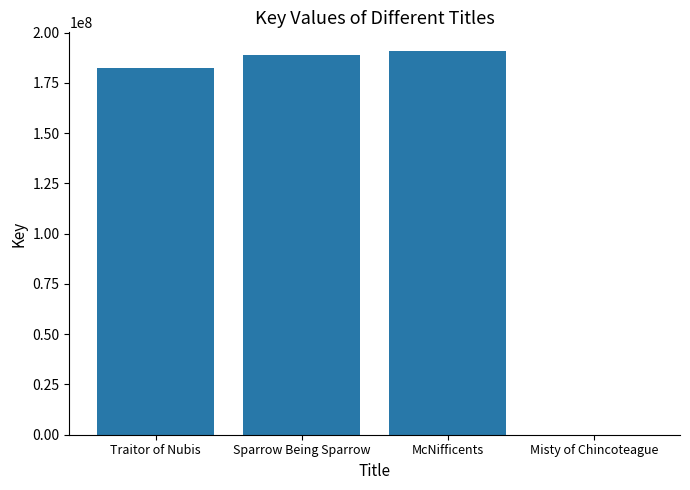

What is the maximum value shown in the chart?

190623907